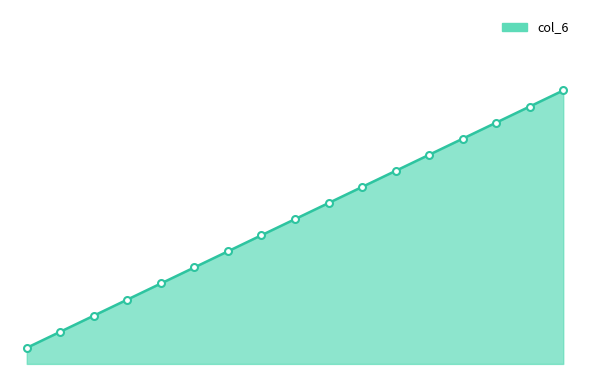

Is this an area chart (filled region under the line)?

Yes